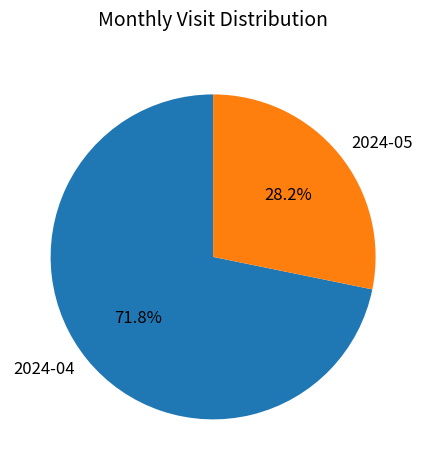

To the nearest percent, what is the difference between the 2024-05 and 2024-04 slice percentages?

44%